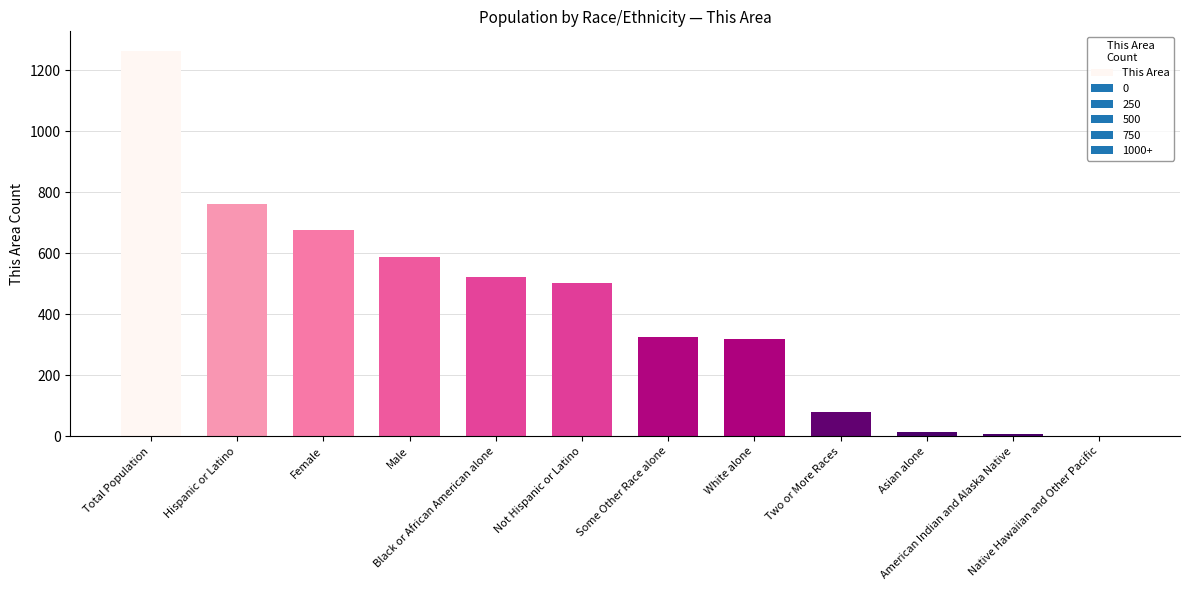

At which label does the data first exceed 503?

Total Population